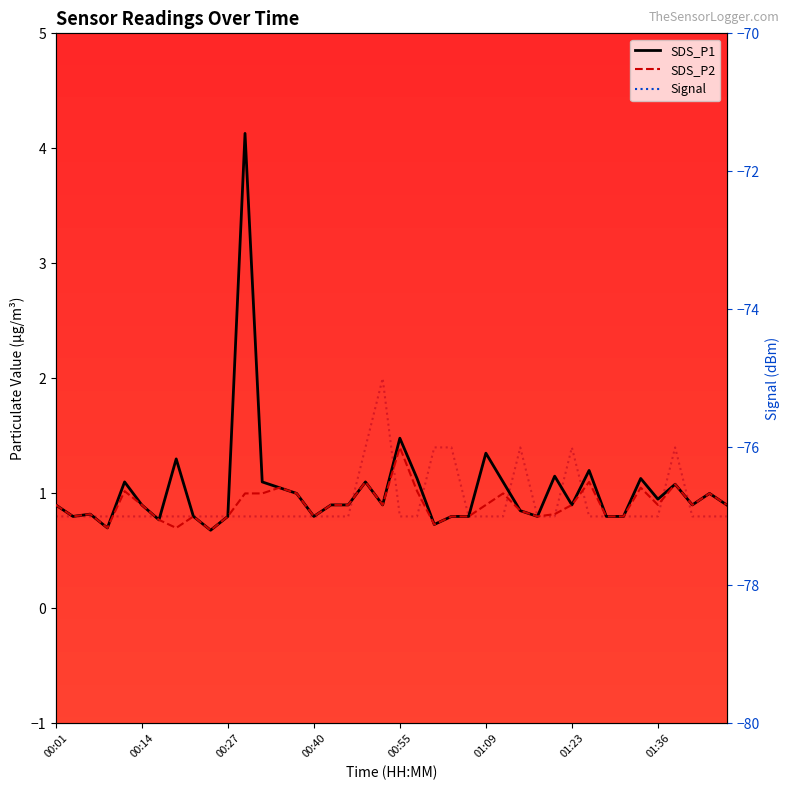

Is the value of SDS_P1 at 37 greater than the value of SDS_P2 at 00:40?

Yes